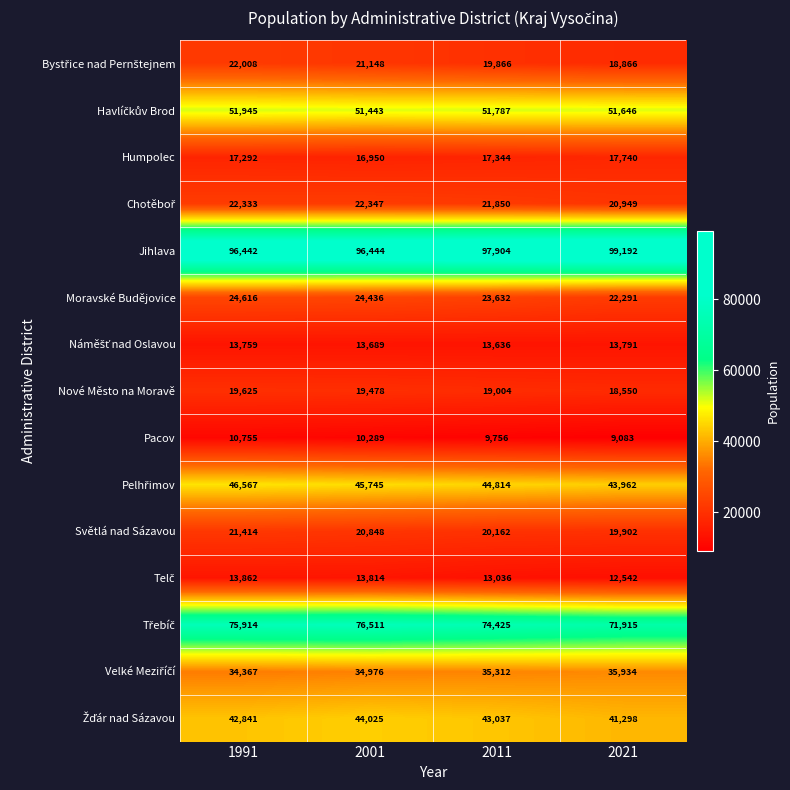

What is the spread (max minus min) of values at 2021?

90109